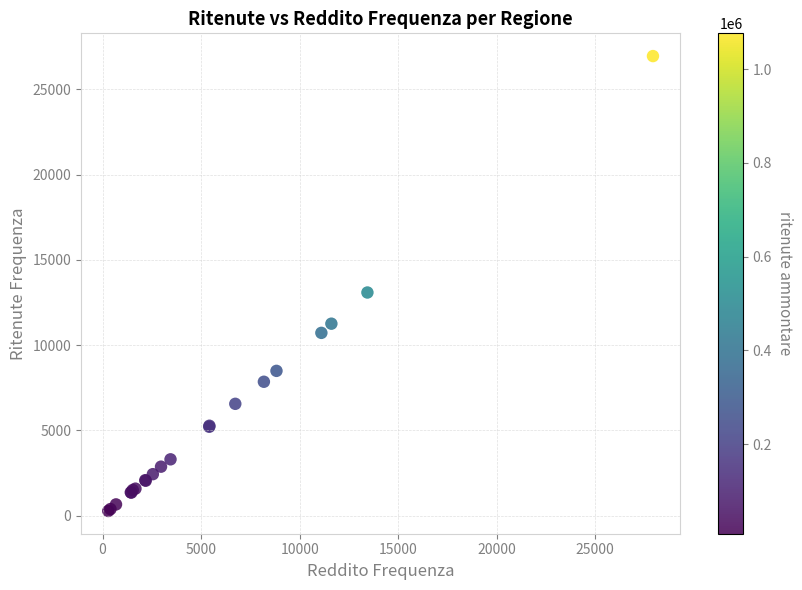

What Y value in the scatter plot is closest to 13615?

13089